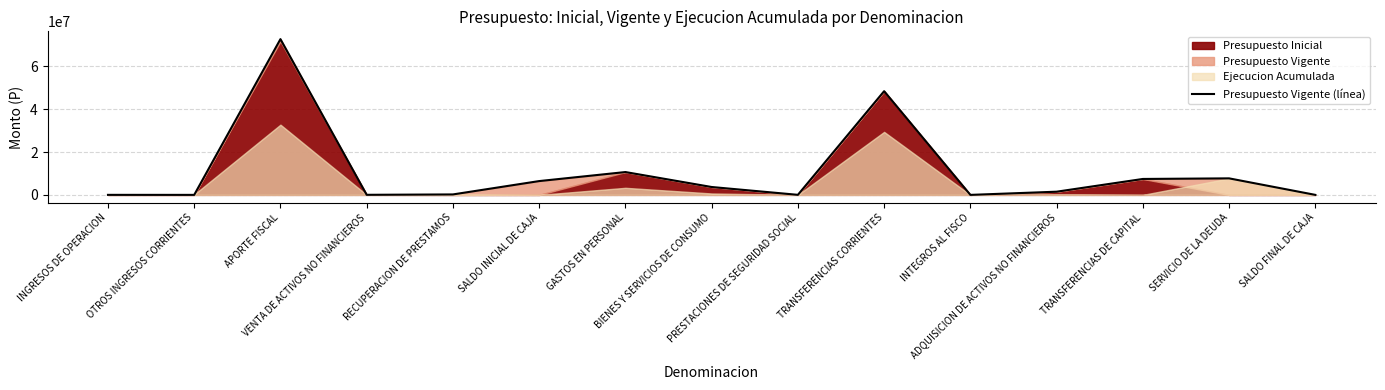

What is the change in value from PRESTACIONES DE SEGURIDAD SOCIAL to TRANSFERENCIAS CORRIENTES?

+48413058